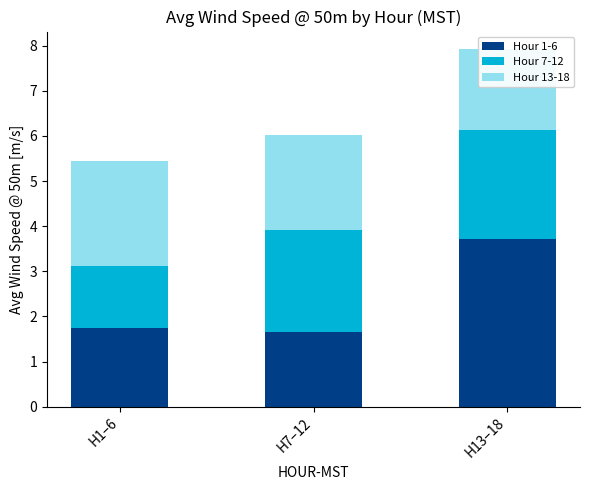

The Hour 7-12 series shows 1.1 at H7–12. True or false?

False